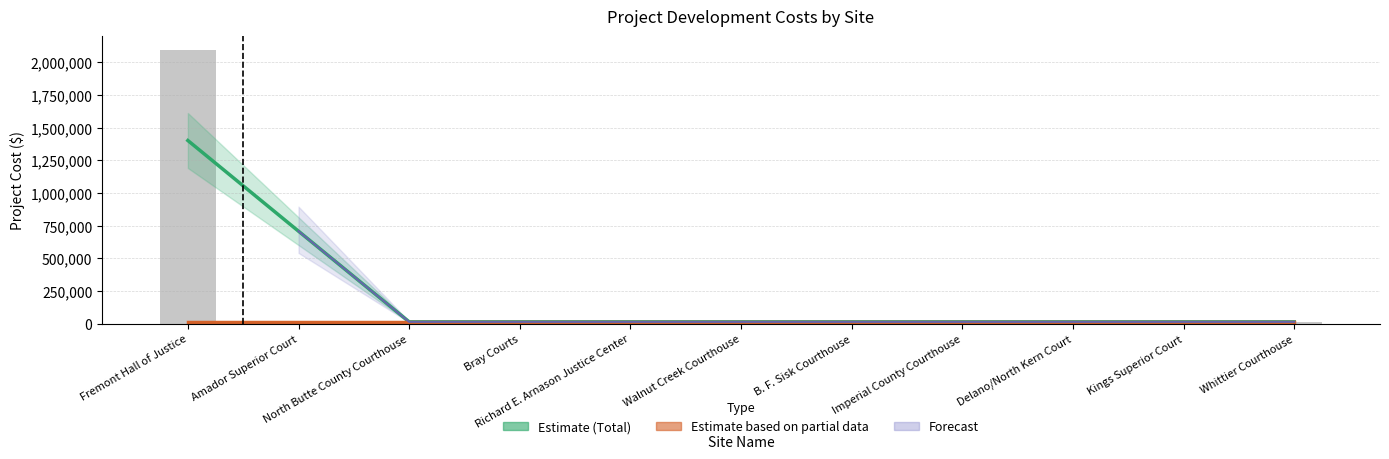

How many bars are there in total?

33